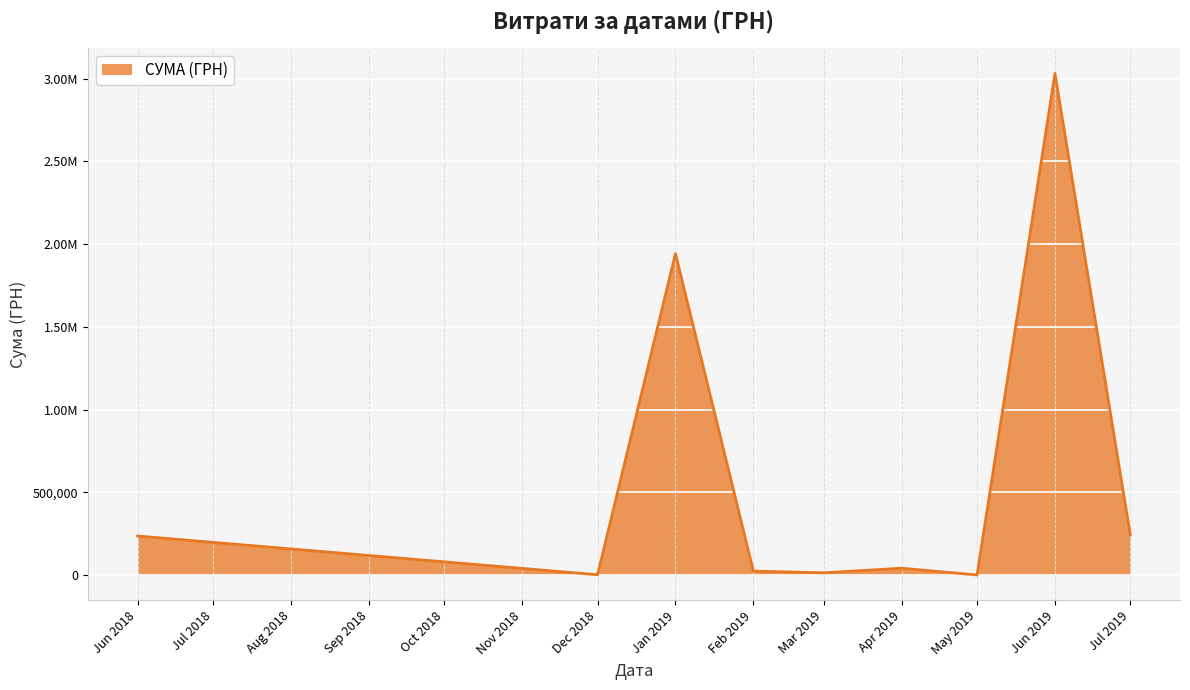

Is this an area chart (filled region under the line)?

Yes